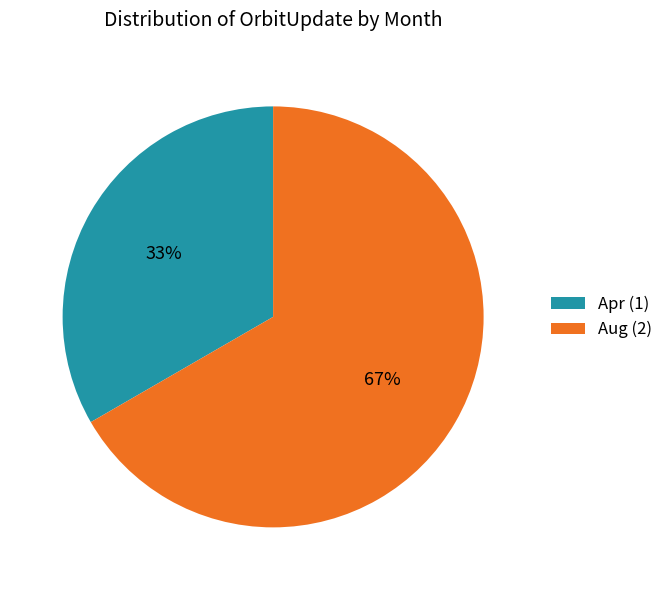

Is it true that Aug (2) is 67% of the pie?

True